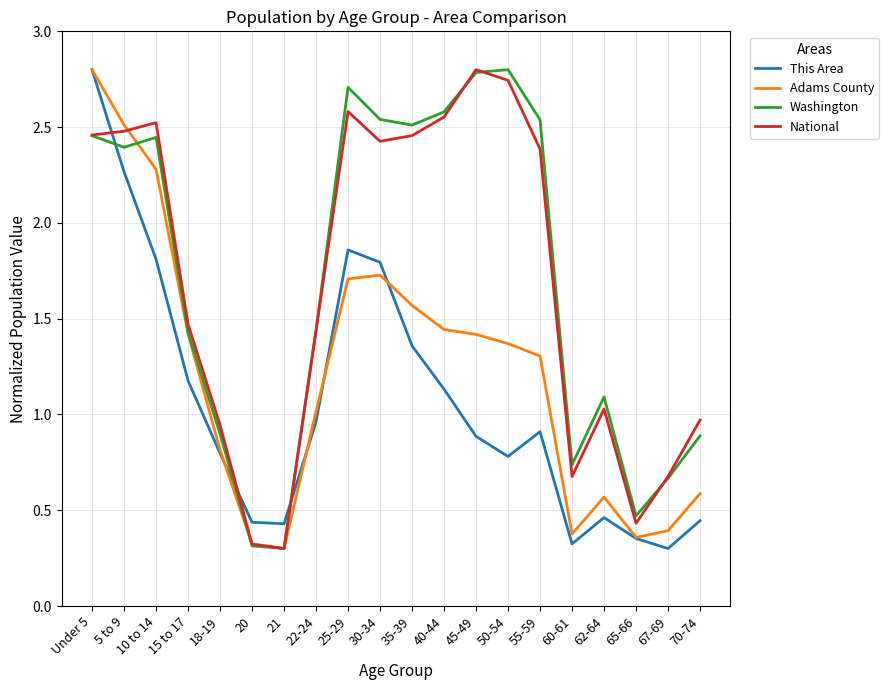

What is the lowest value of the Adams County series?

0.3